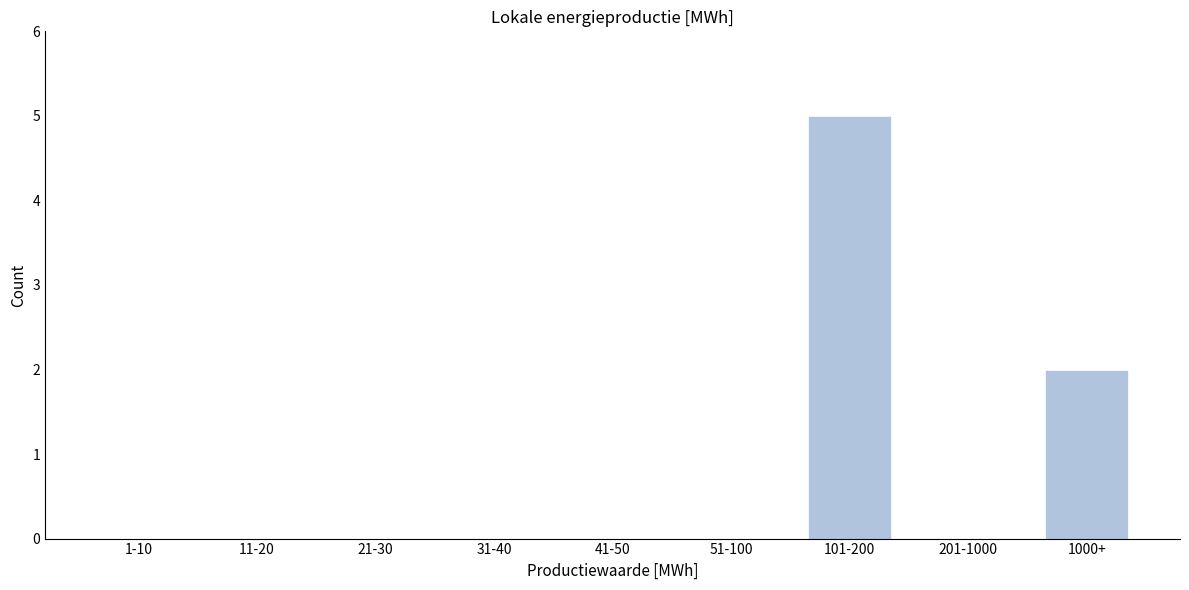

Reading left to right, what are all the values shown in this chart?

1-10=0	11-20=0	21-30=0	31-40=0	41-50=0	51-100=0	101-200=5	201-1000=0	1000+=2